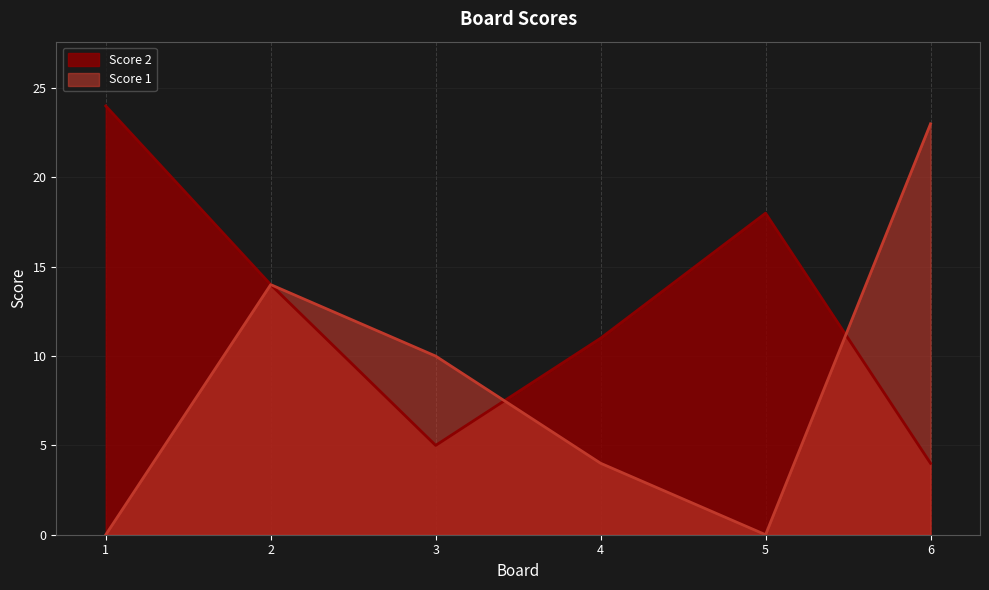

How many distinct data groups are displayed?

2